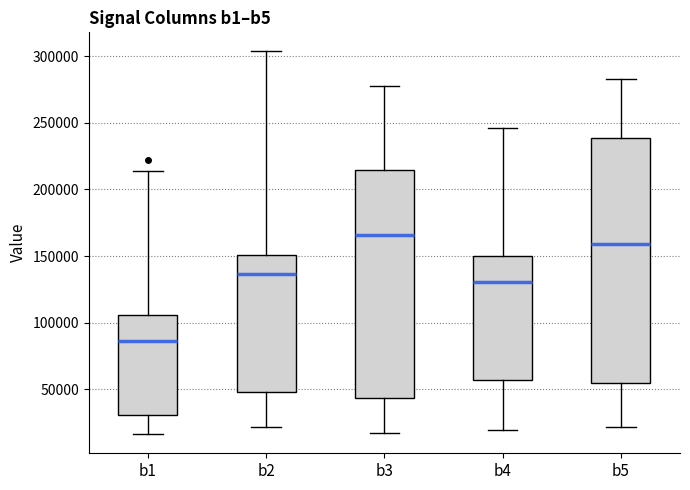

Comparing the boxes themselves (not the whiskers), which one is the tallest?

b5